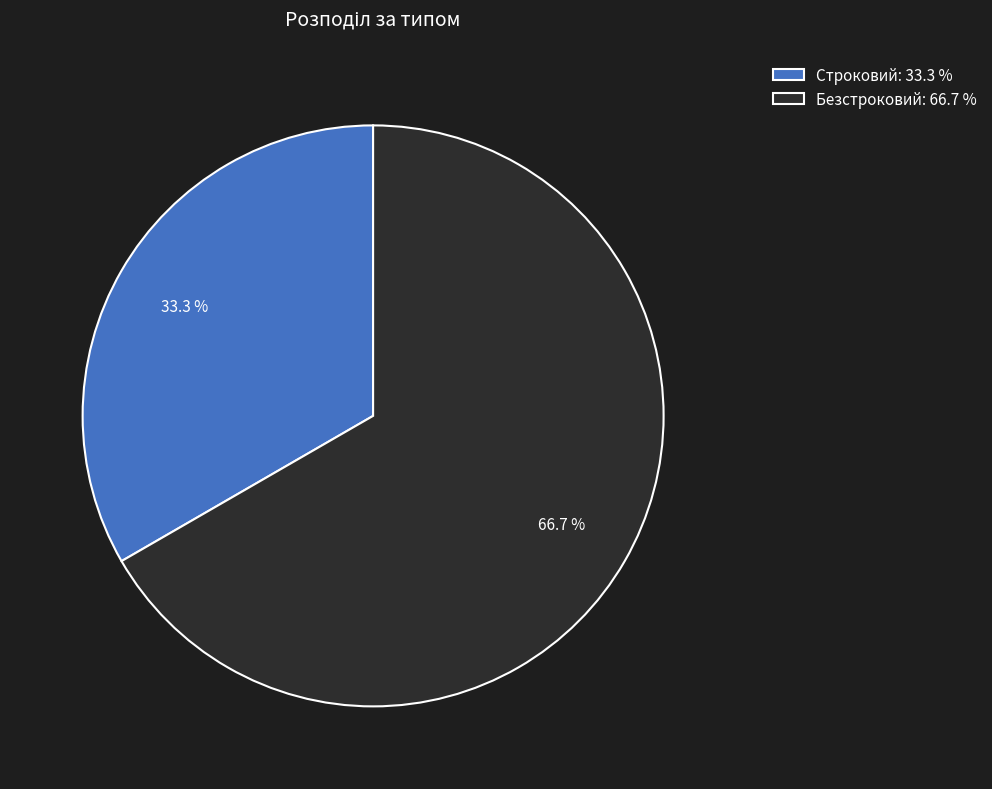

Which slice is the smallest?

Строковий